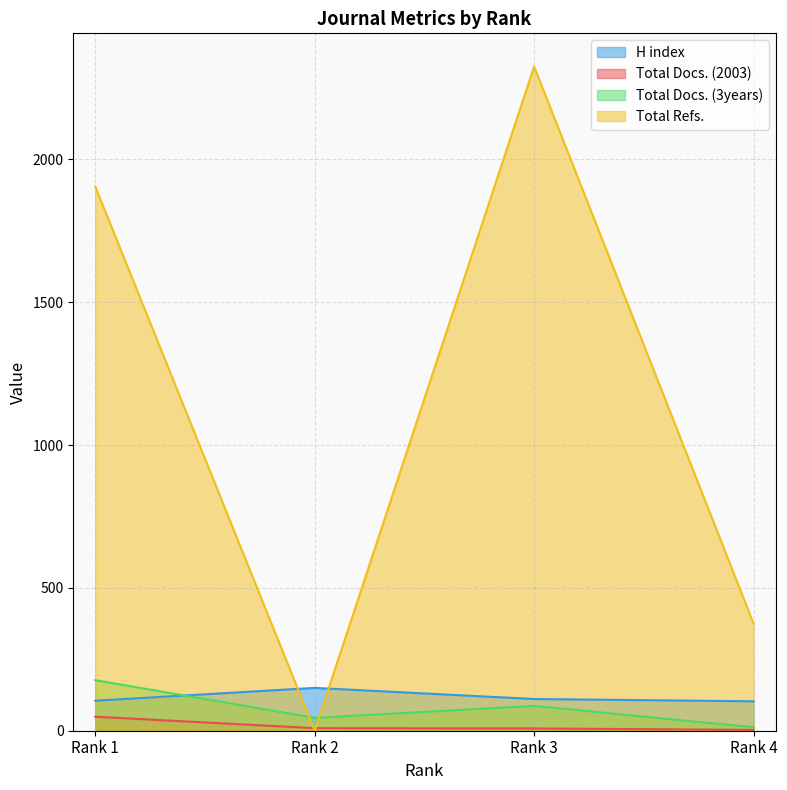

In Total Docs. (3years), how many points are higher than both neighbors (excluding endpoints)?

1